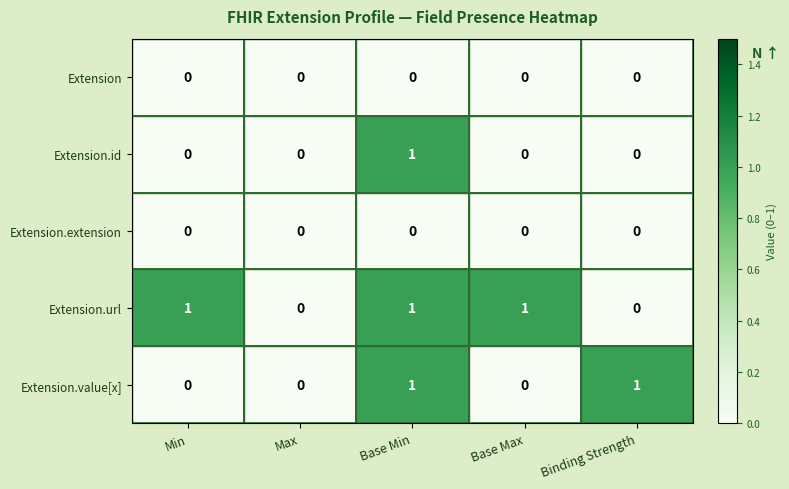

At which category is the sum across all series the highest?

Base Min